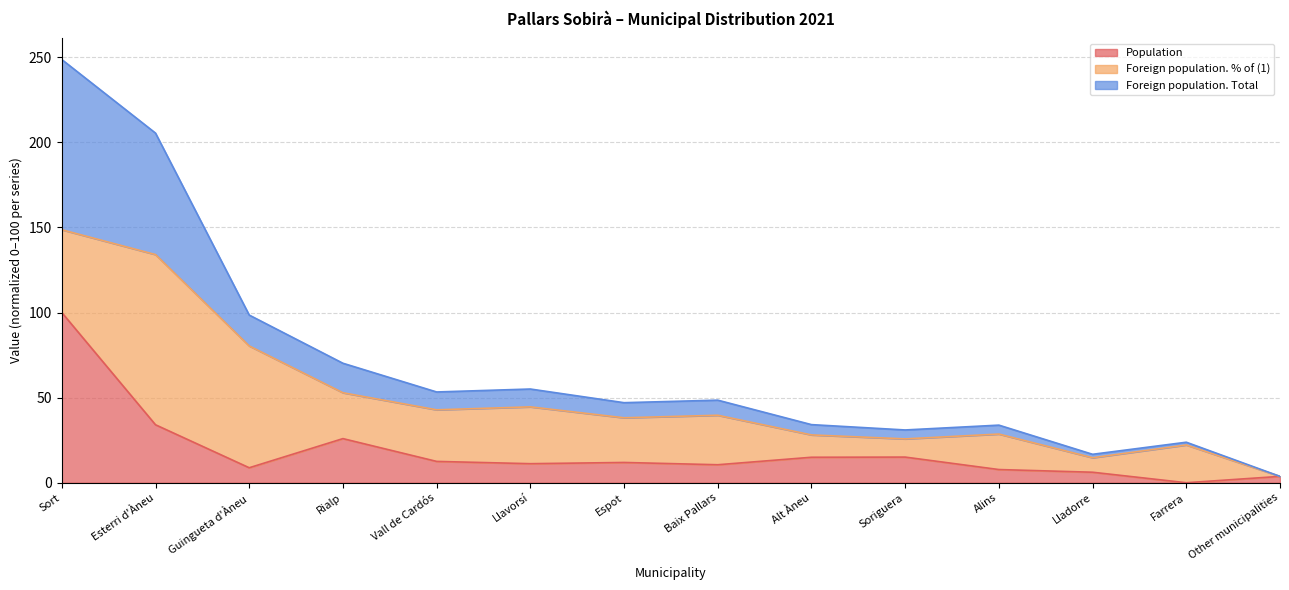

The Foreign population. Total series shows 12.9 at Baix Pallars. True or false?

False